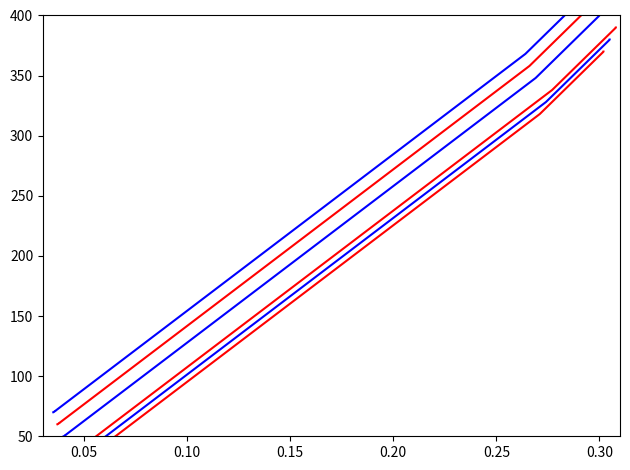

List the series in order of their peak value, lowest first.

id_red_0, id_blue_1, id_red_2, id_blue_0, id_red_1, id_blue_2